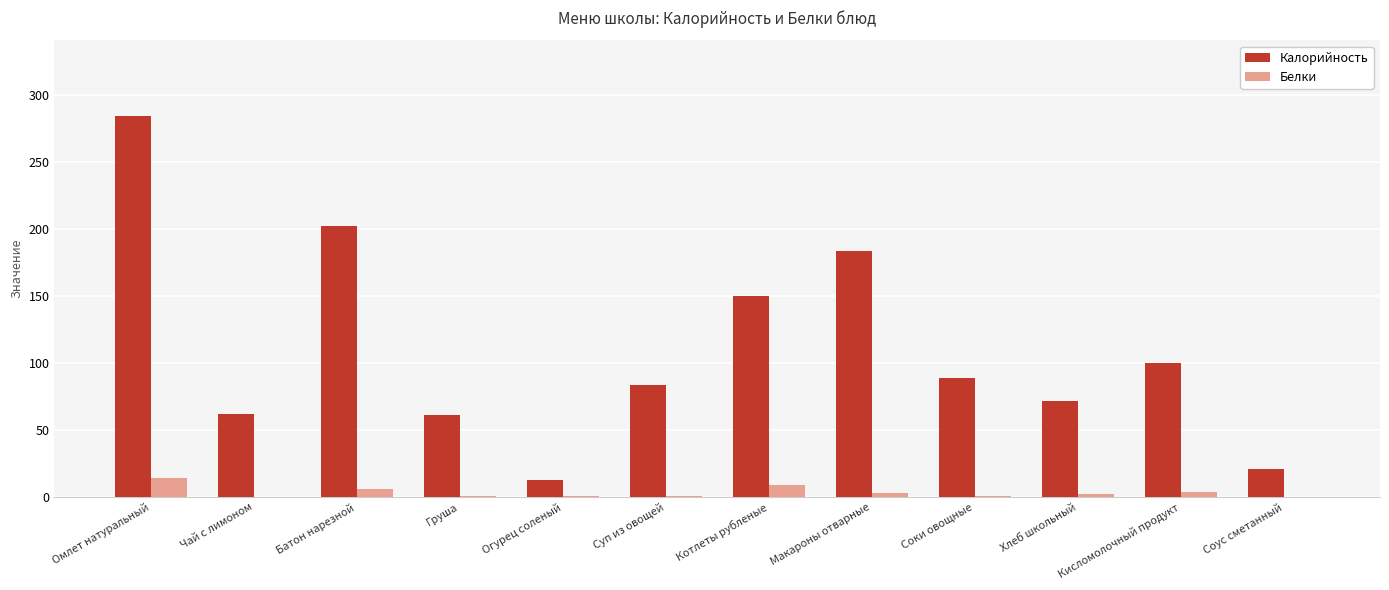

Which series changed the most between Хлеб школьный and Соус сметанный?

Калорийность